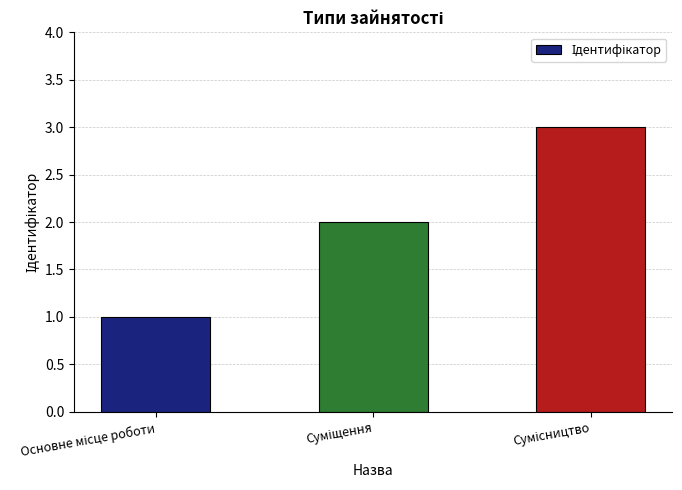

What is the greatest value displayed?

3